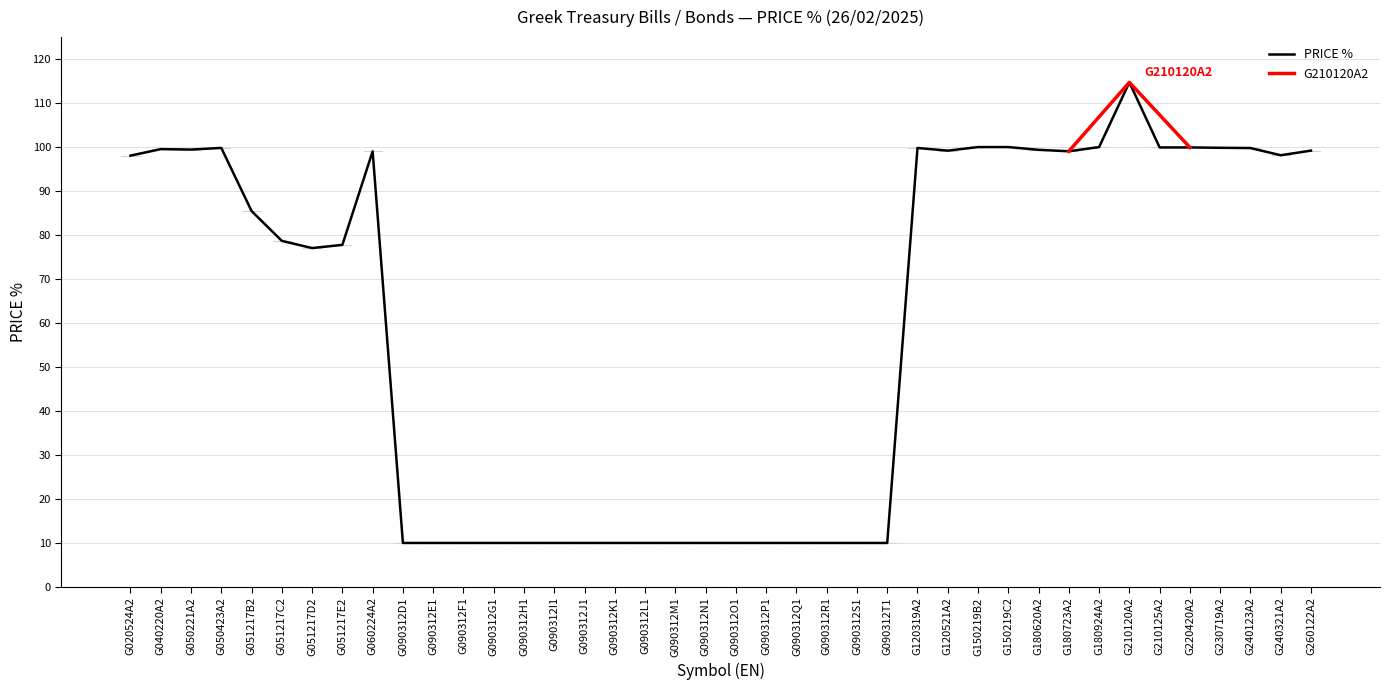

What is the sum of the values at G051217B2 and G060224A2?

184.5